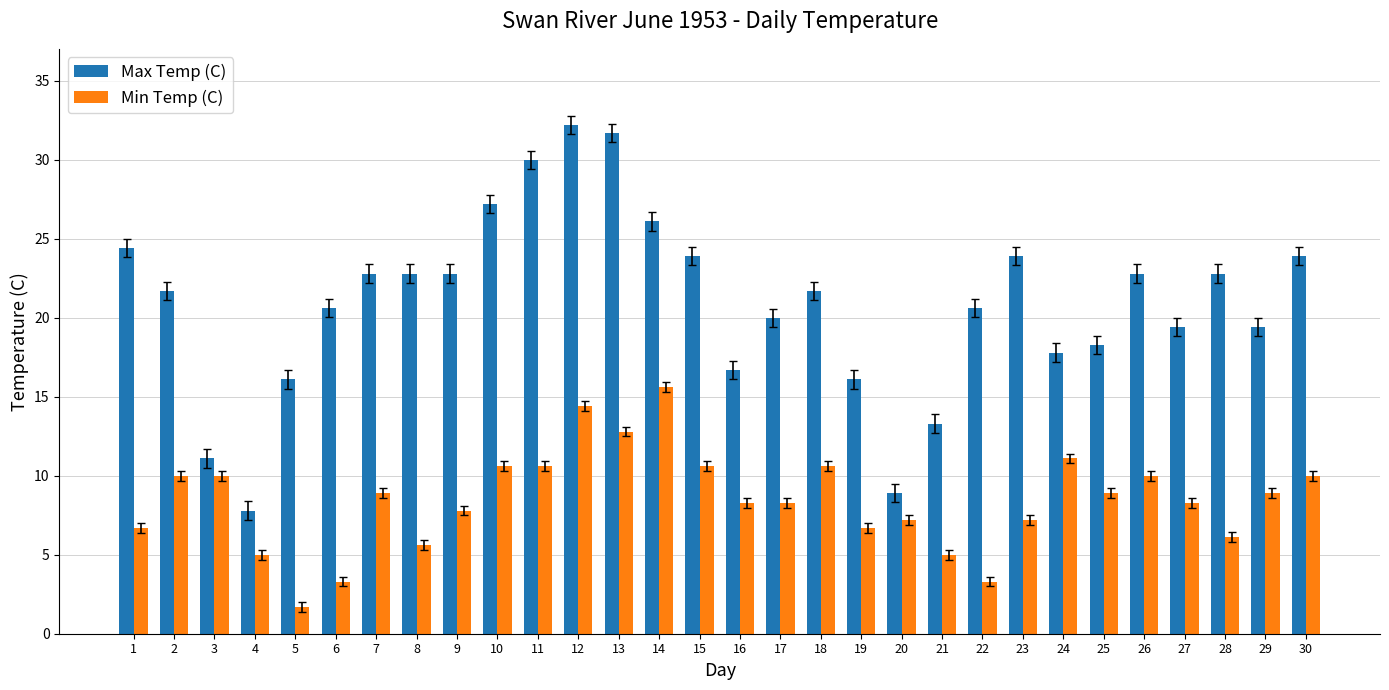

What is the greatest value displayed?

32.2